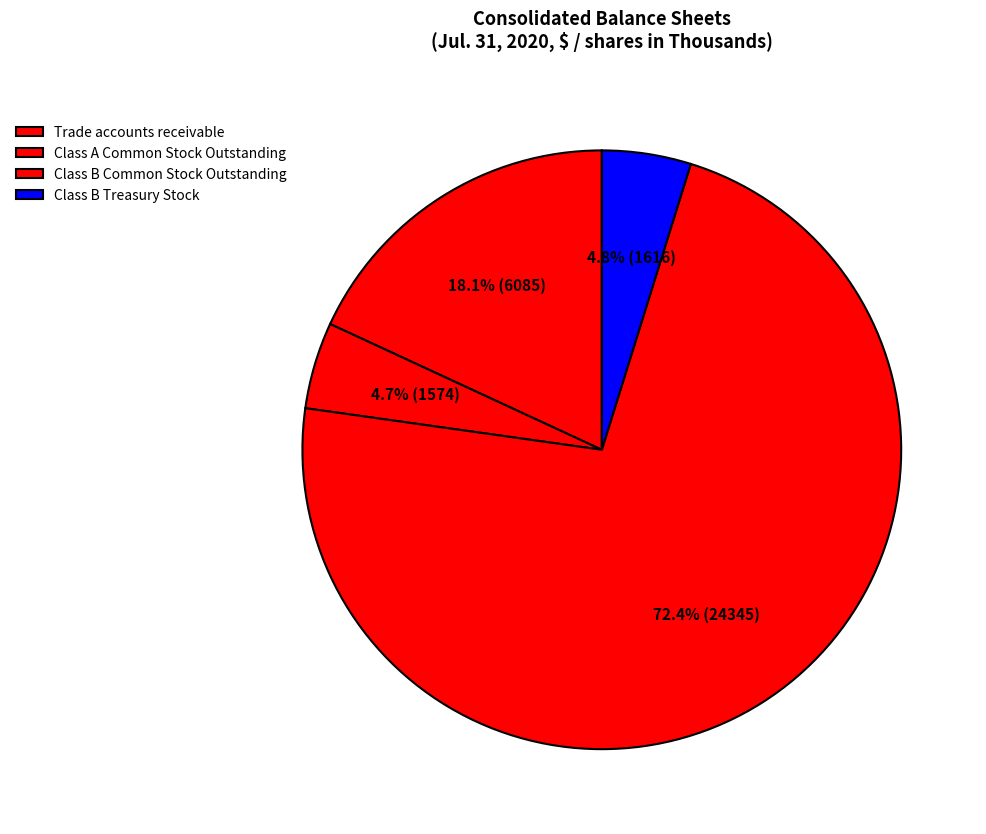

True or false: Class B Treasury Stock accounts for 18% of the total.

False